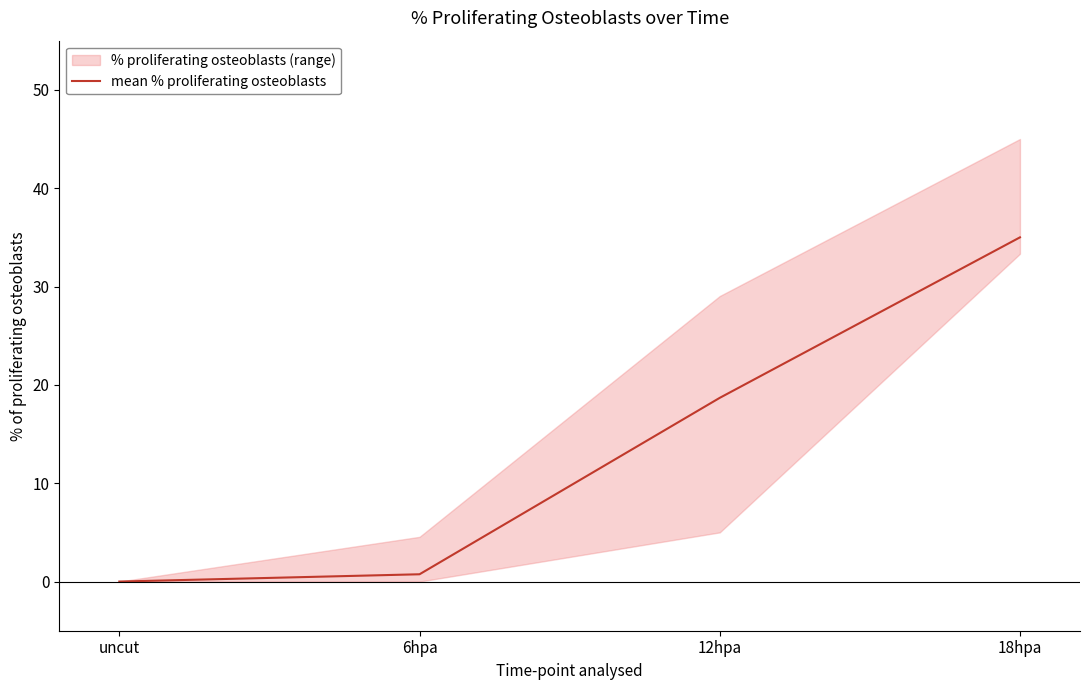

Count the number of categories in the chart.

4